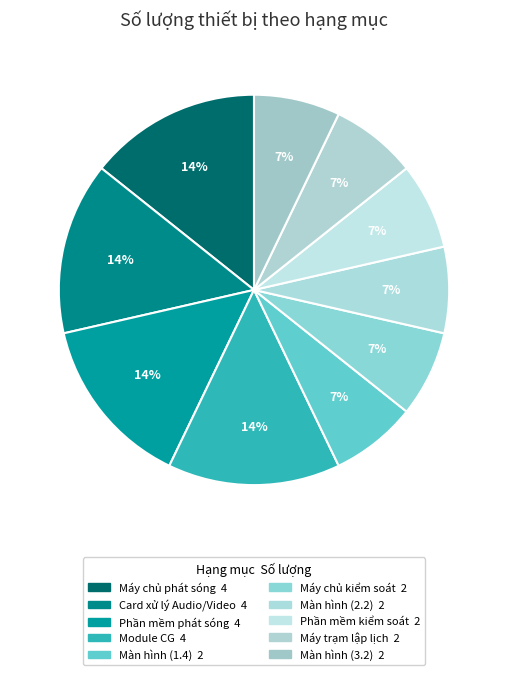

To the nearest percent, what is the difference between the largest and smallest slice percentages?

7%